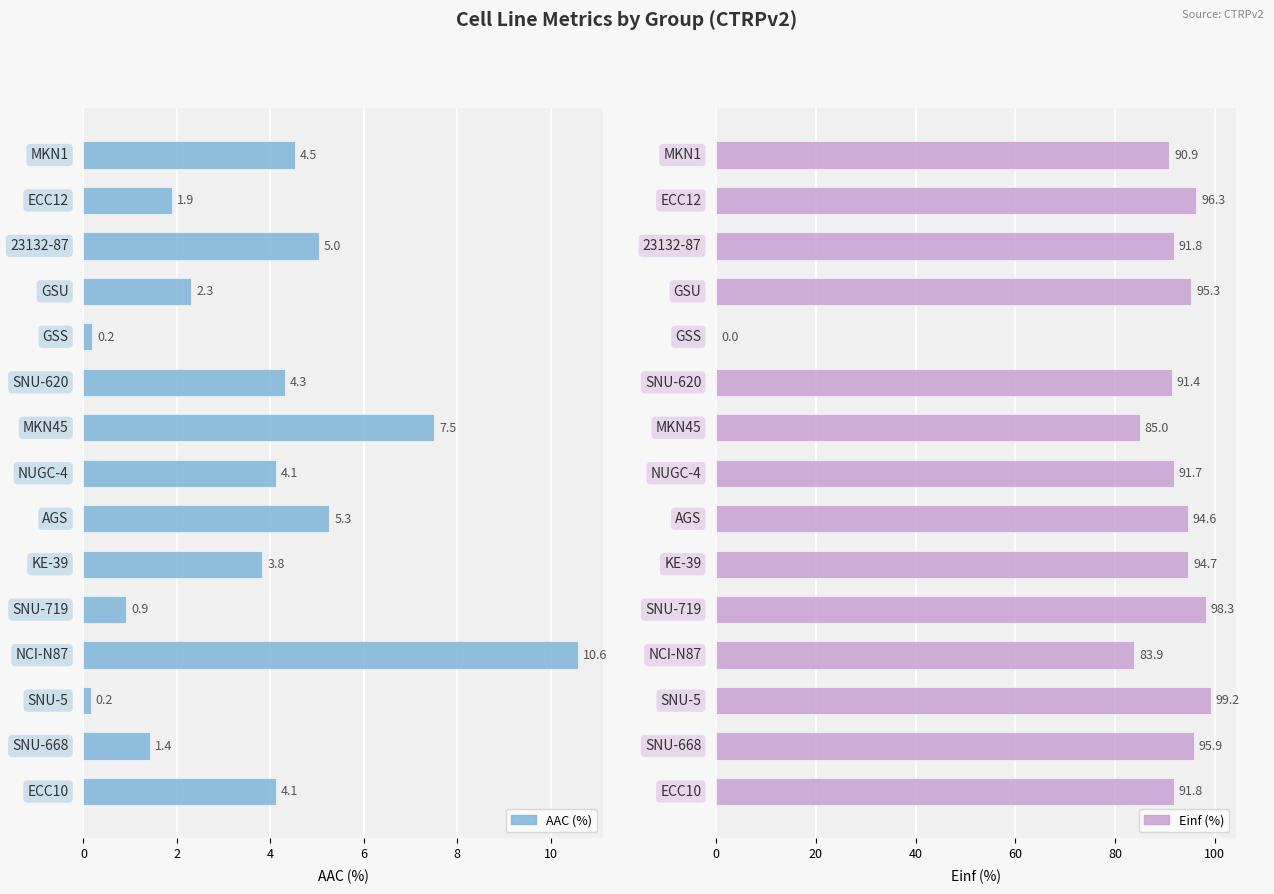

What is the total value across all series at 10?

95.7